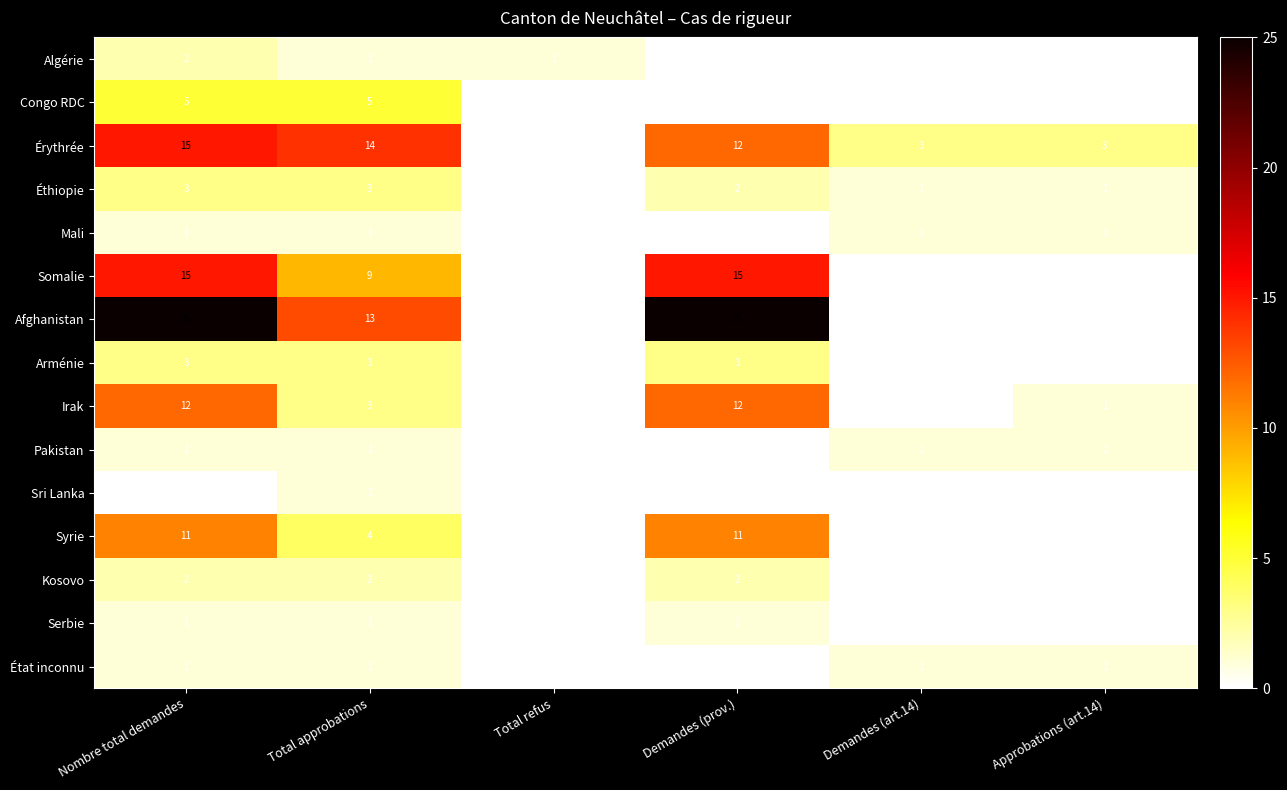

Which series has the largest range (max minus min)?

Afghanistan